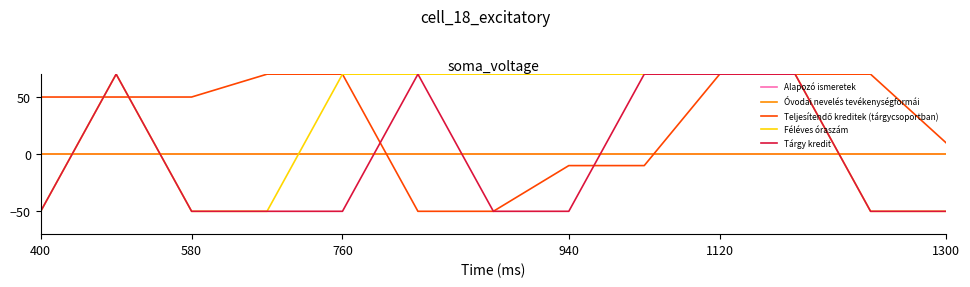

Does the chart display data point markers on the line(s)?

No